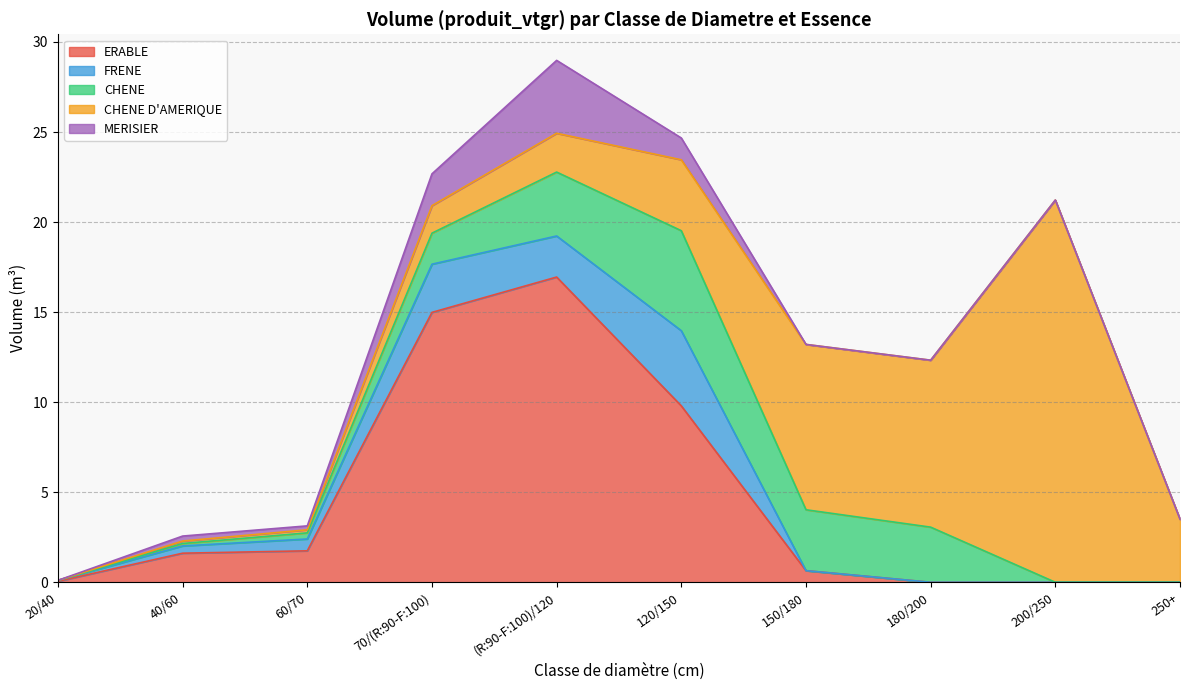

Is it true that FRENE equals 0.0 at 200/250?

True